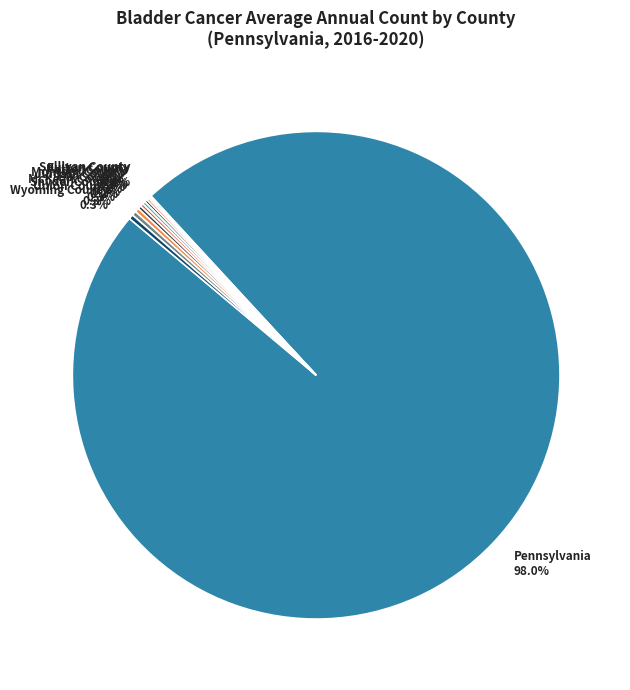

The Pennsylvania slice represents 86% of the pie. True or false?

False